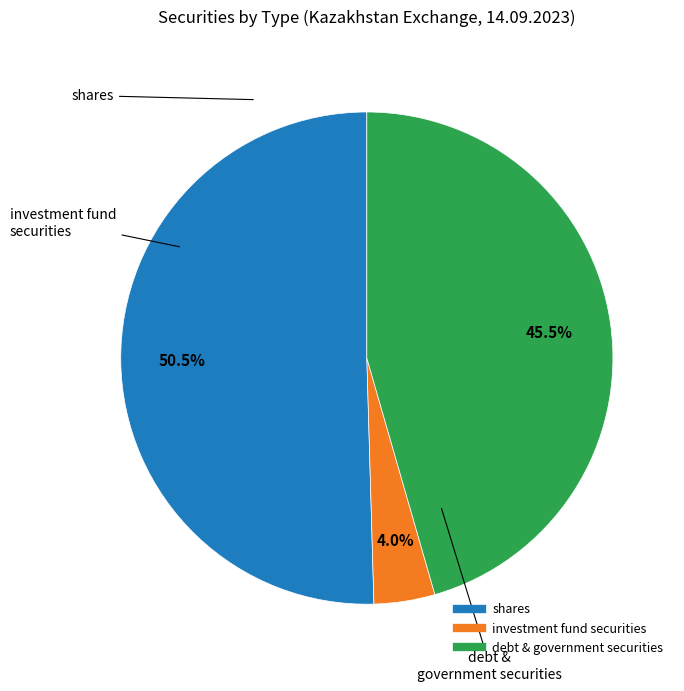

Does any single category account for the majority?

Yes